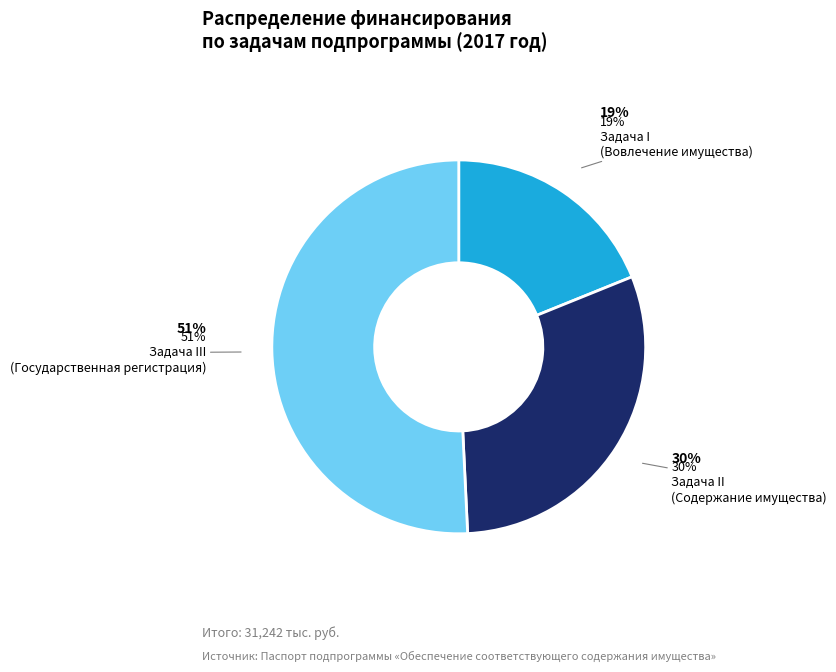

How many segments does this pie chart have?

3